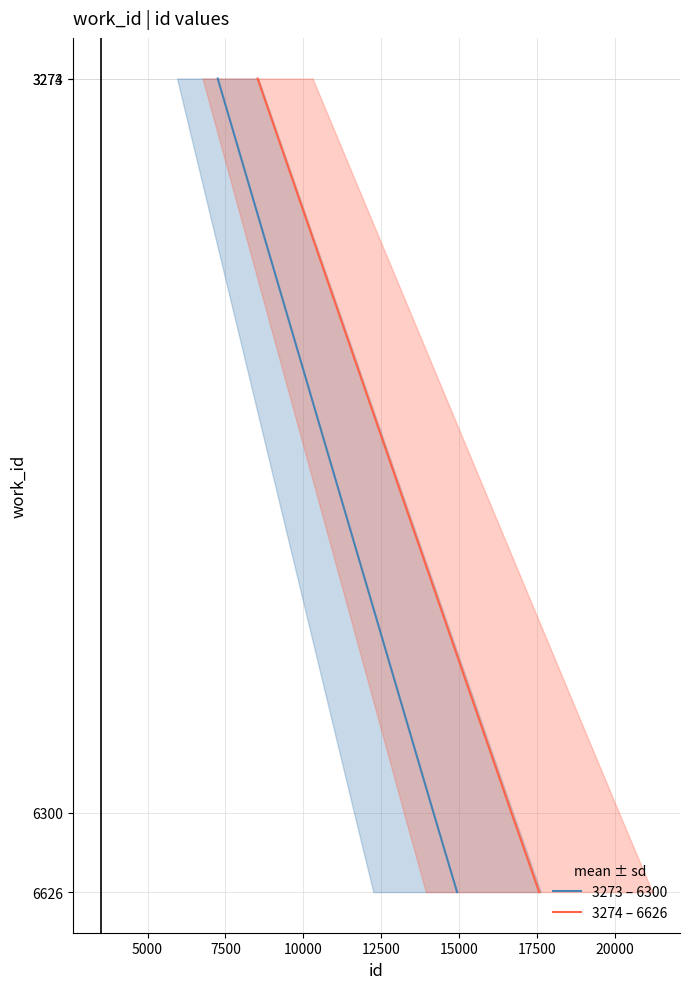

True or false: 3274 – 6626 has more than 2 interior local peaks.

False